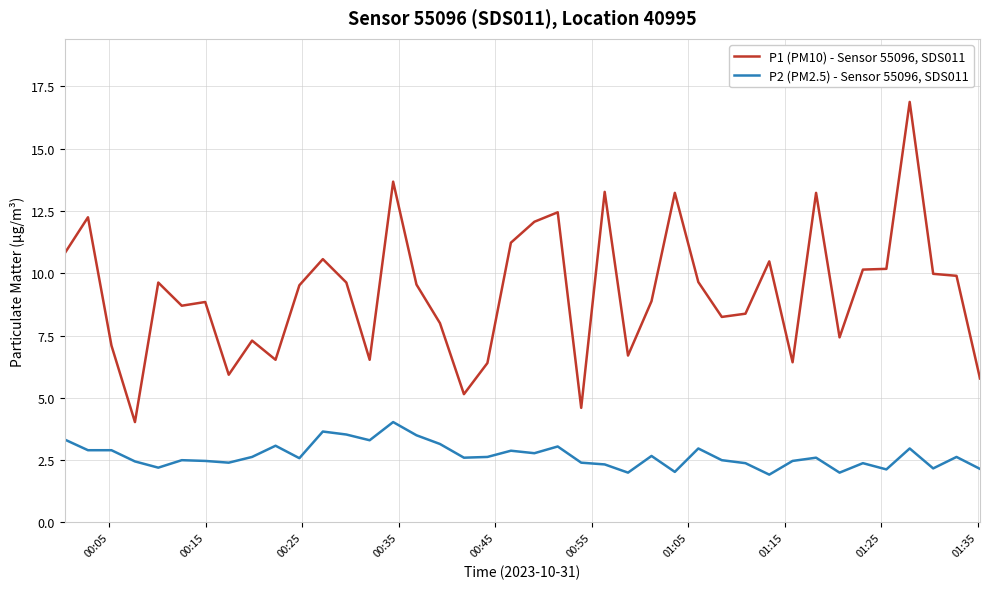

Which series has the largest range (max minus min)?

P1 (PM10) - Sensor 55096, SDS011